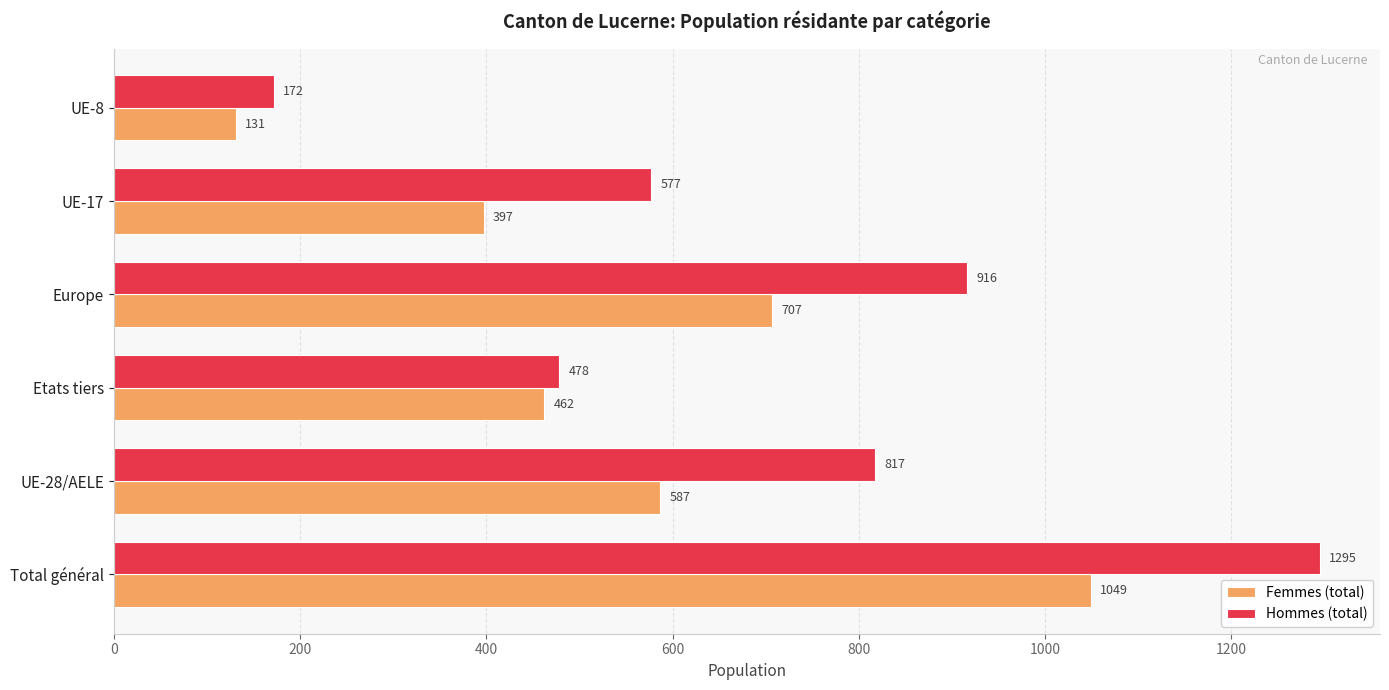

True or false: Hommes (total) has a value of 478 at Etats tiers.

True